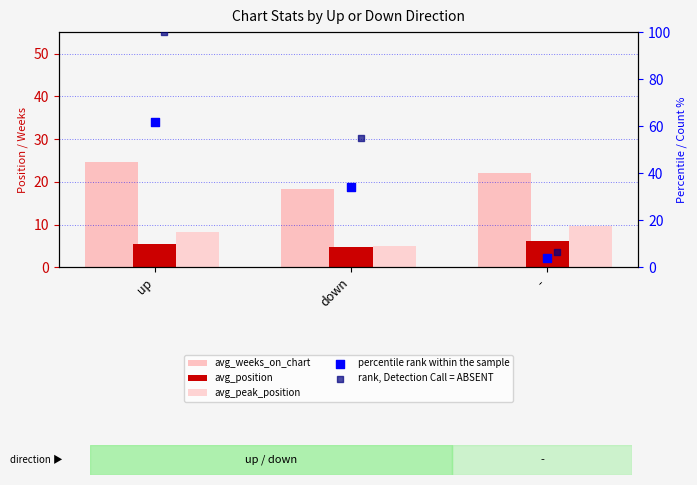

At which category is the sum across all series the highest?

up